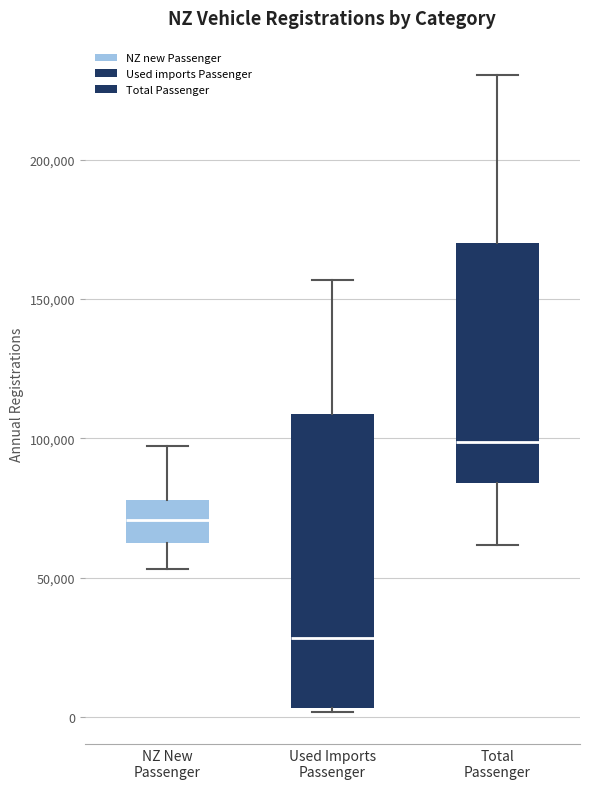

Reading left to right, read every box against the y-axis: the position of its median line, the range the box covers, and the ends of its whiskers. The values are not printed on the chart, so give them approximately, as read against the axis.

NZ New Passenger: median 70000, box 60000 to 80000, whiskers 55000 to 95000
Used Imports Passenger: median 30000, box 5000 to 110000, whiskers 0 to 155000
Total Passenger: median 100000, box 85000 to 170000, whiskers 60000 to 230000